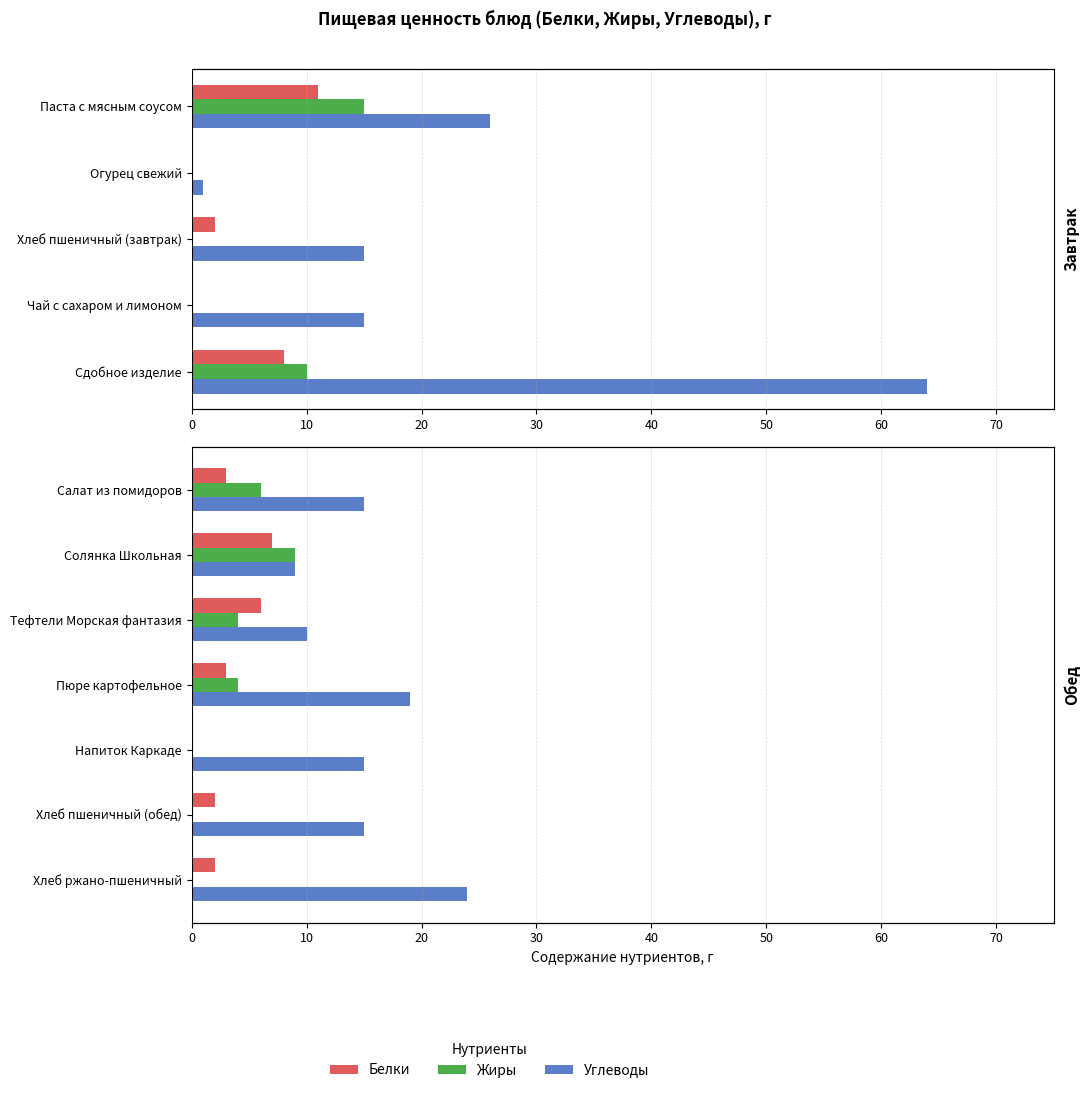

The value of Белки at Хлеб ржано-пшеничный is 3. True or false?

False